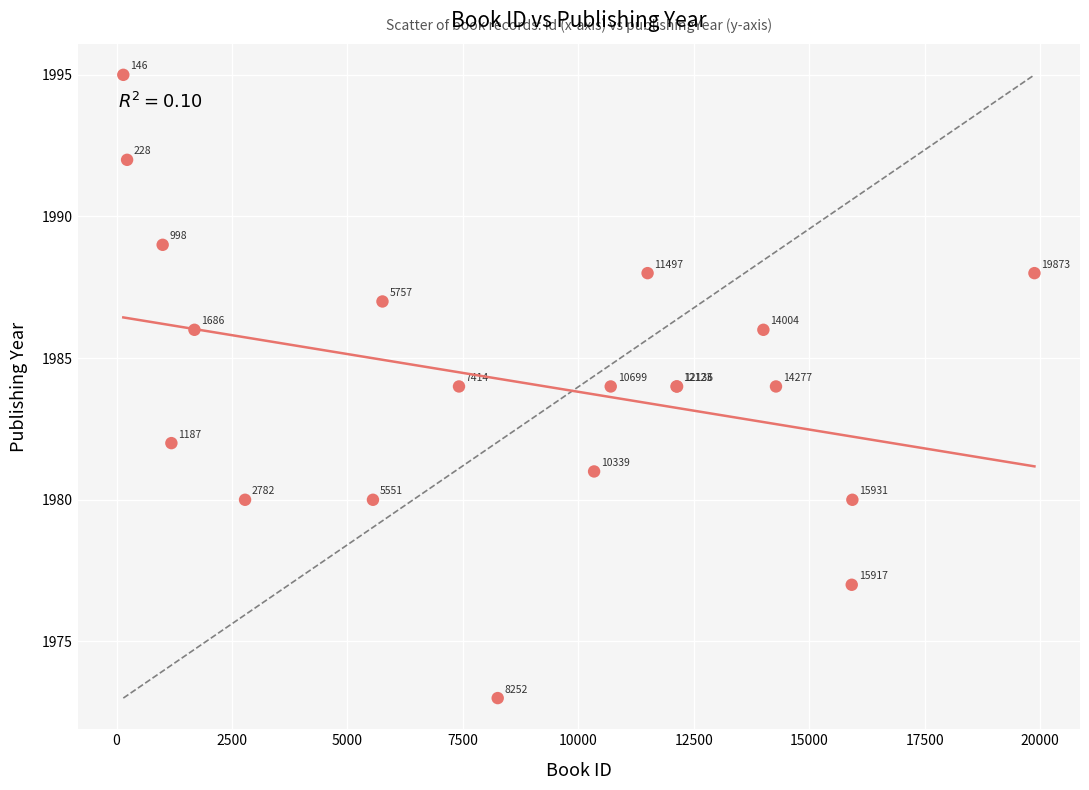

What Y value in the scatter plot is closest to 1984?

1984